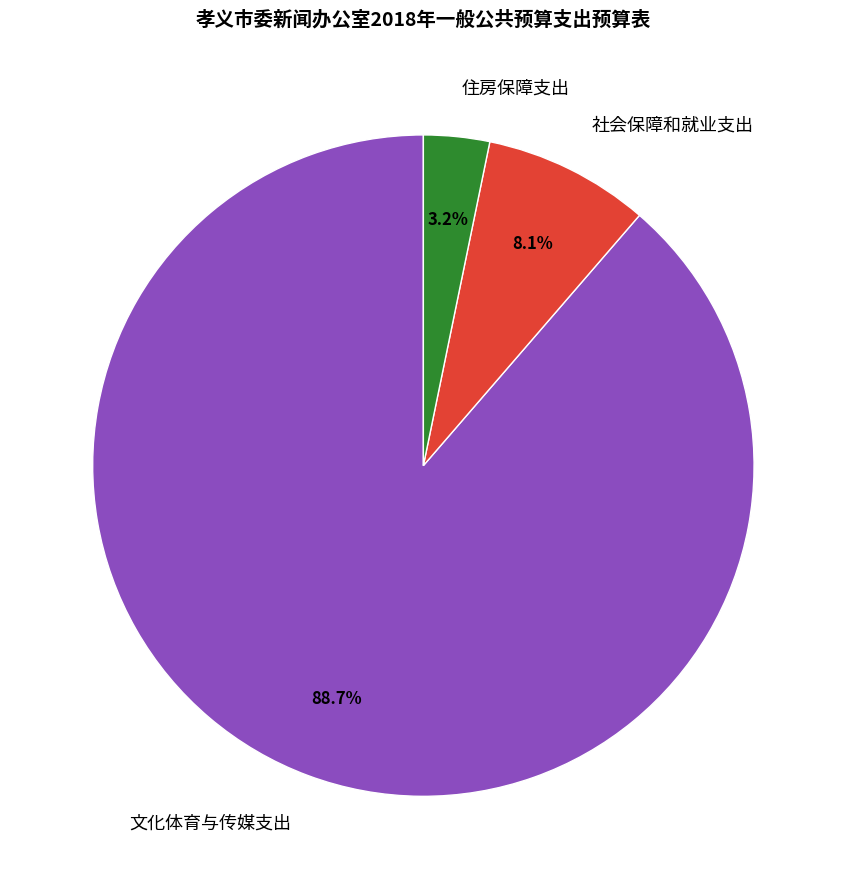

Is there a majority slice in this chart?

Yes